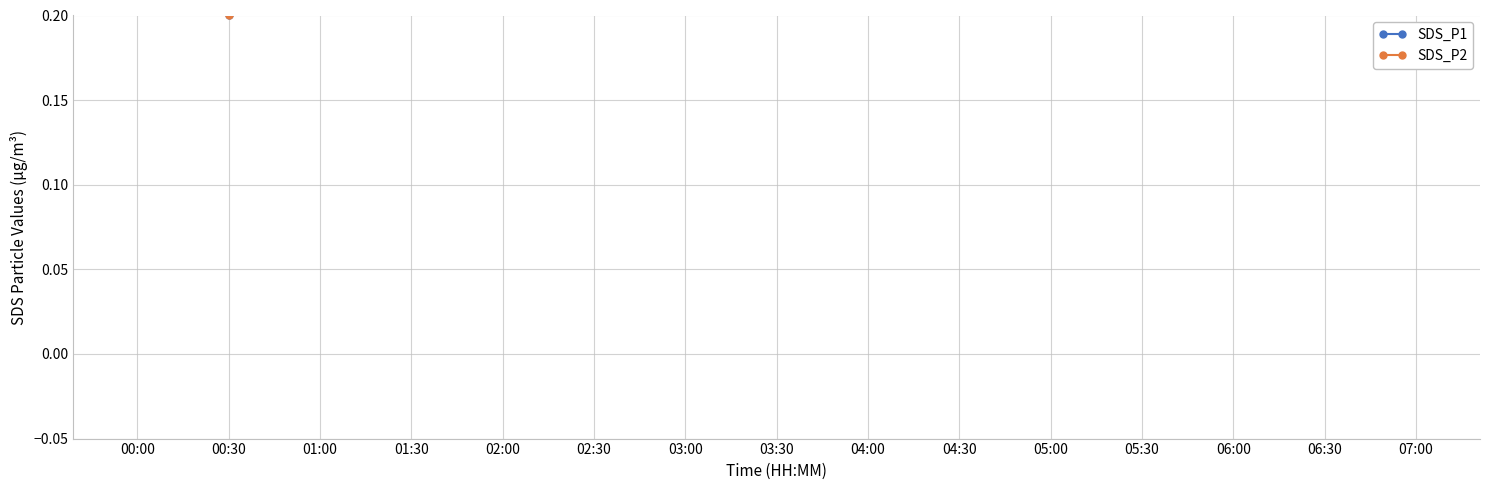

Reading left to right, extract all data points from this chart.

SDS_P1: 00:00=0.6	00:30=0.2	01:00=0.4	01:30=1.0	02:00=0.3	02:30=0.5	03:00=0.3	03:30=0.4	04:00=0.3	04:30=0.3	05:00=0.4	05:30=0.3	06:00=0.3	06:30=0.3	07:00=0.3
SDS_P2: 00:00=0.4	00:30=0.2	01:00=0.4	01:30=0.4	02:00=0.3	02:30=0.4	03:00=0.3	03:30=0.4	04:00=0.3	04:30=0.3	05:00=0.4	05:30=0.3	06:00=0.3	06:30=0.3	07:00=0.3